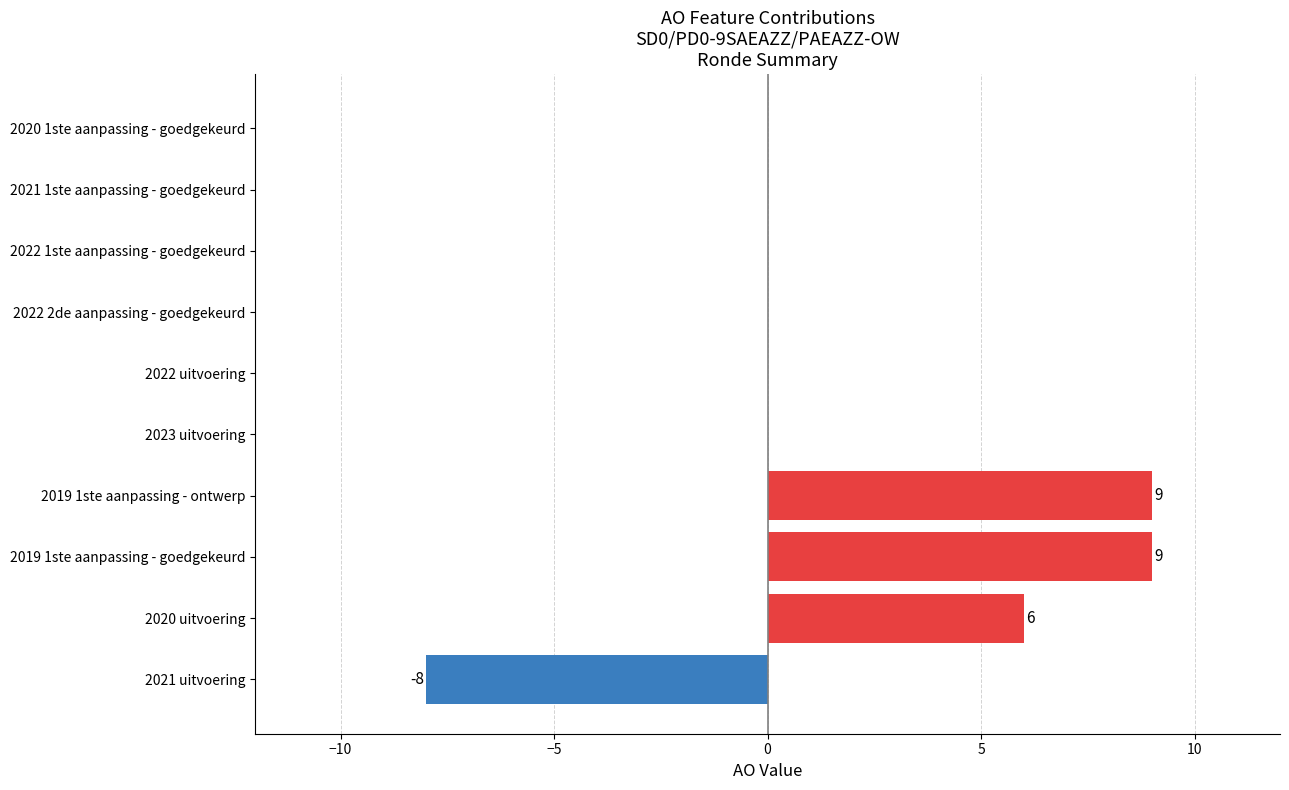

Are the bars horizontal?

Yes